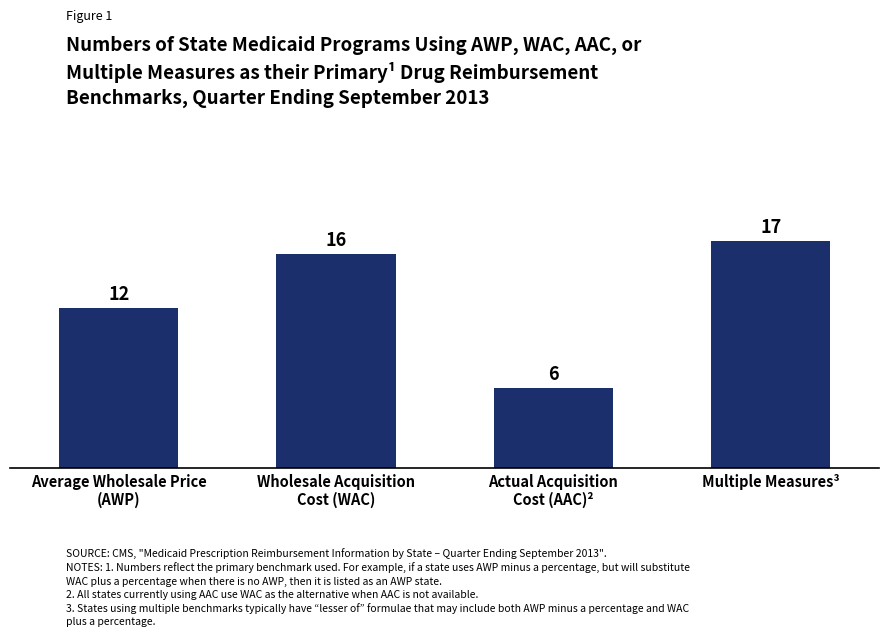

List the labels in order of value, smallest first.

Actual Acquisition
Cost (AAC)², Average Wholesale Price
(AWP), Wholesale Acquisition
Cost (WAC), Multiple Measures³